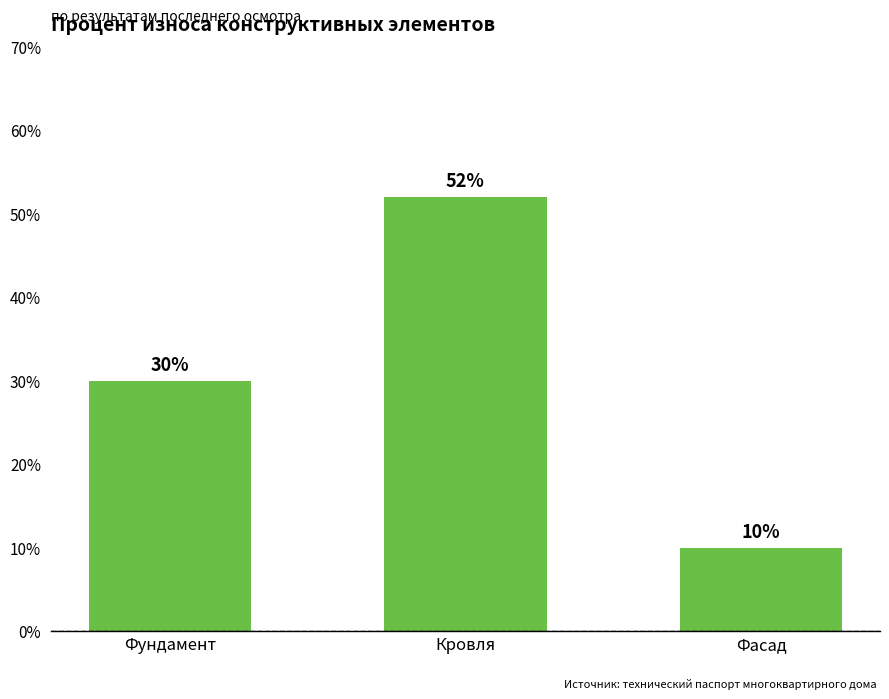

Rank the categories by value from lowest to highest.

Фасад, Фундамент, Кровля